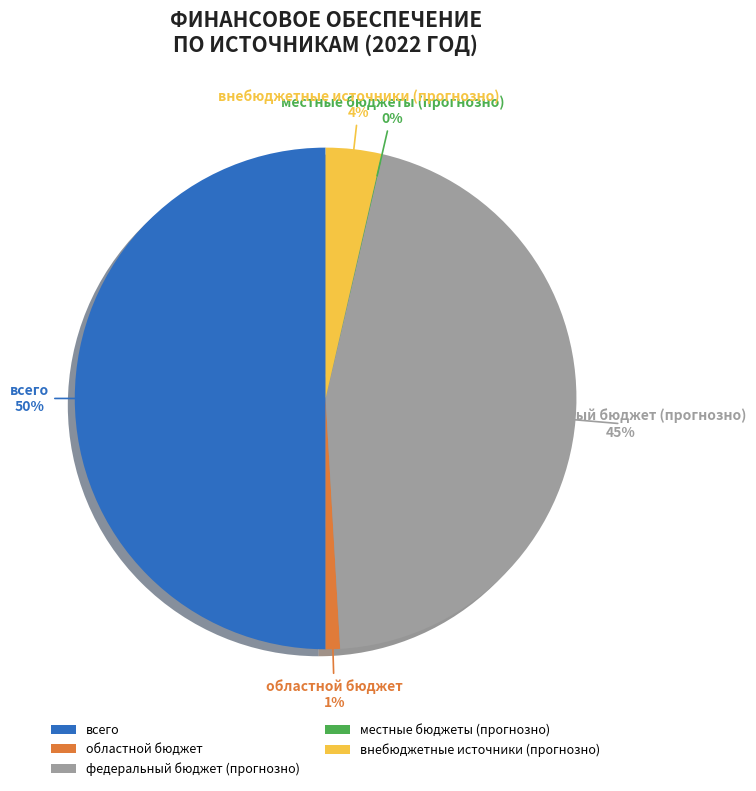

Which has a higher value, федеральный бюджет (прогнозно) or внебюджетные источники (прогнозно)?

федеральный бюджет (прогнозно)